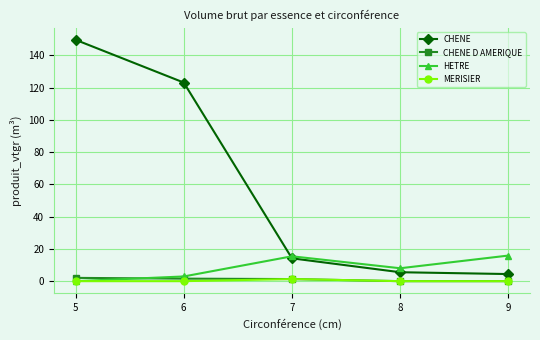

What is the maximum value for CHENE?

149.6